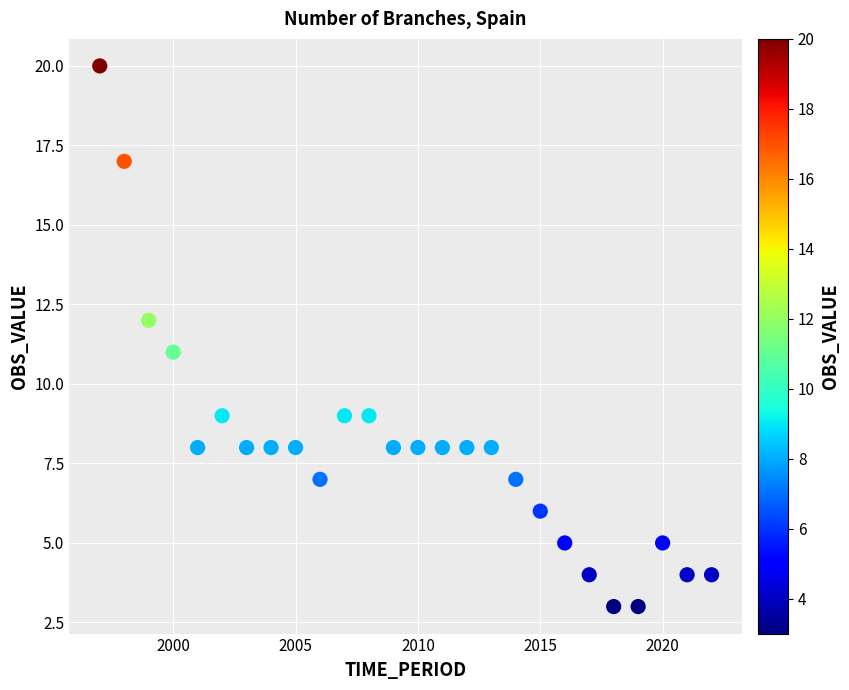

What is the range of X values (max minus min)?

25